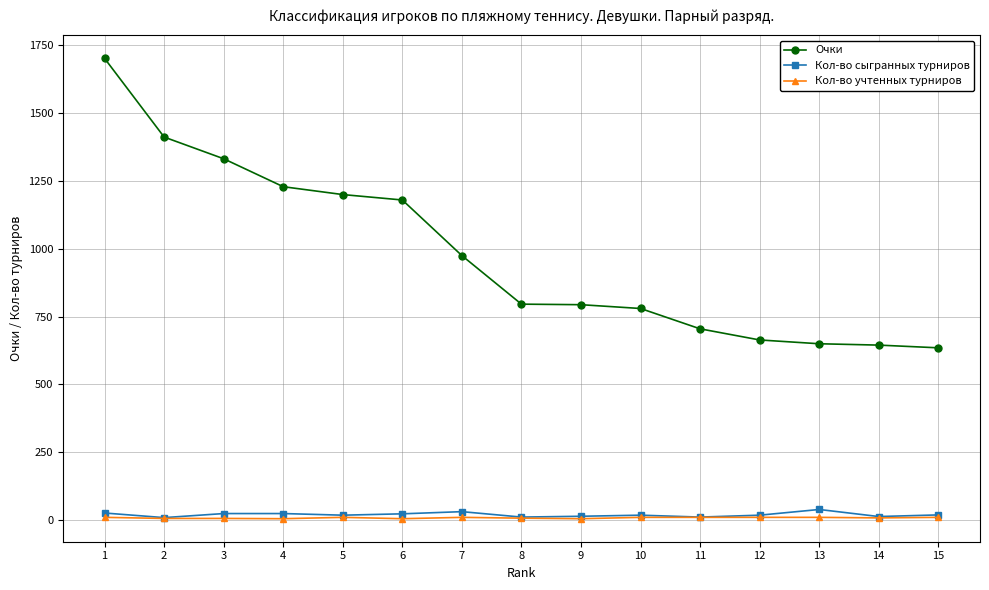

At how many categories does at least one series exceed 453?

15